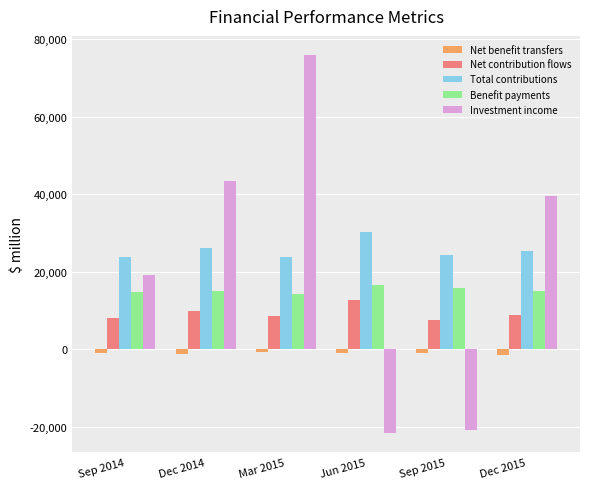

Does the chart contain any negative values?

Yes